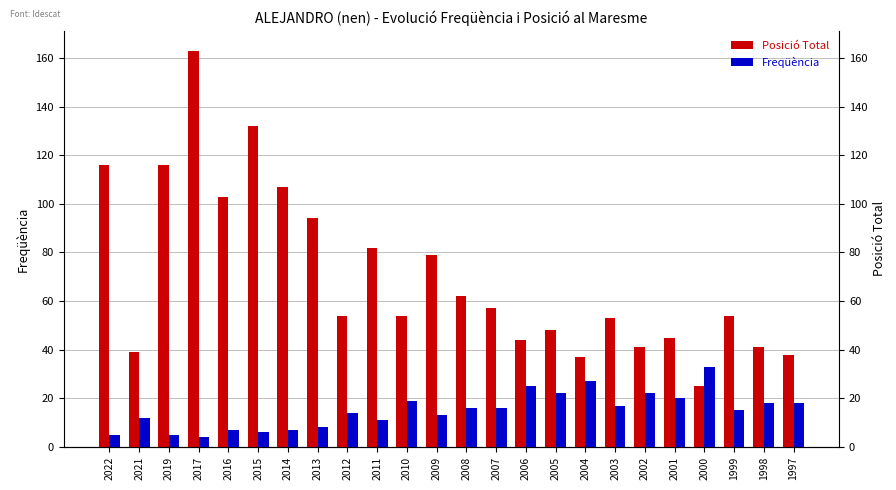

Which series has the largest range (max minus min)?

Posició Total